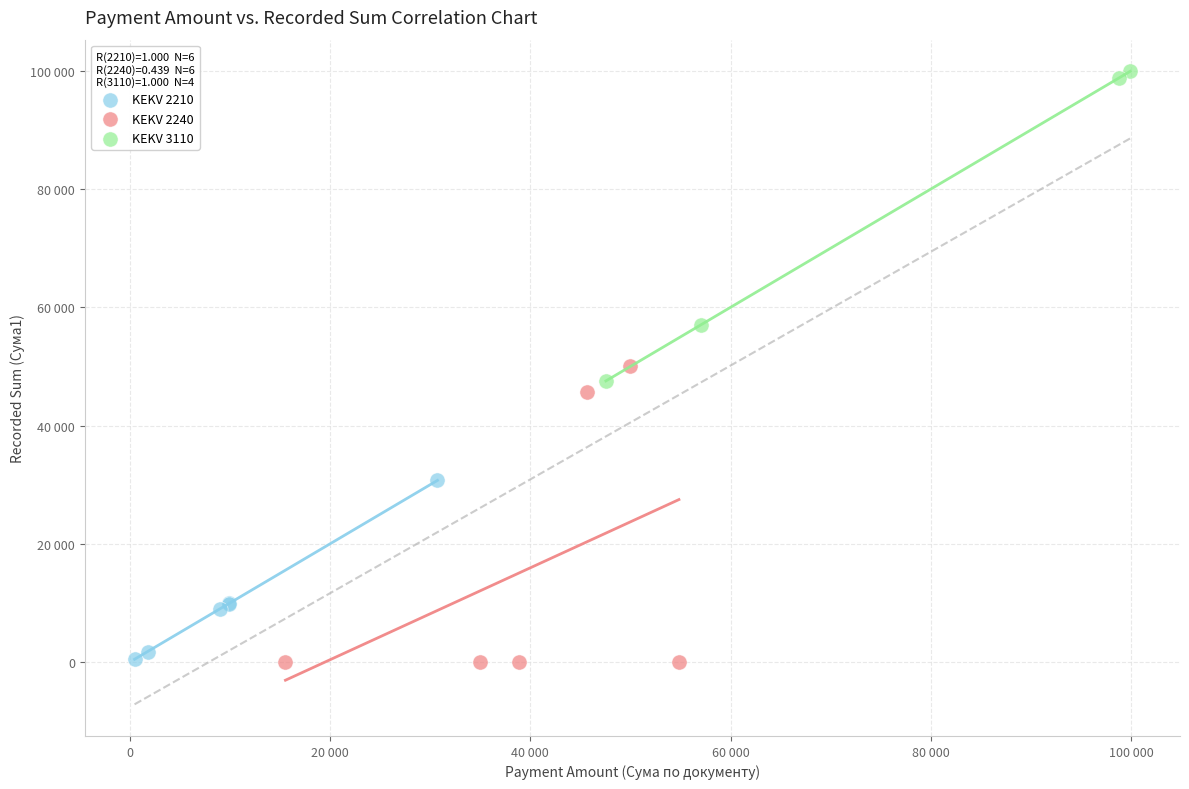

What are all the series names shown in the legend?

KEKV 2210, KEKV 2240, KEKV 3110